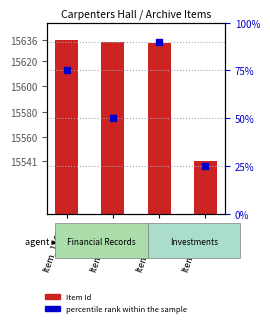

Which series has the largest Y range (max minus min)?

Item Id (count)